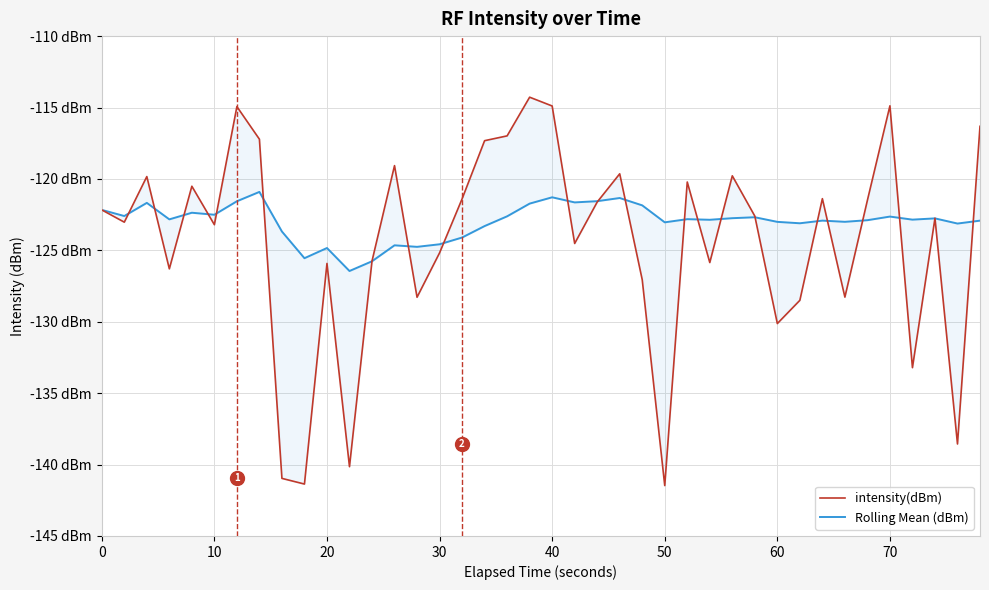

How many values in the Rolling Mean (dBm) series exceed -122?

9